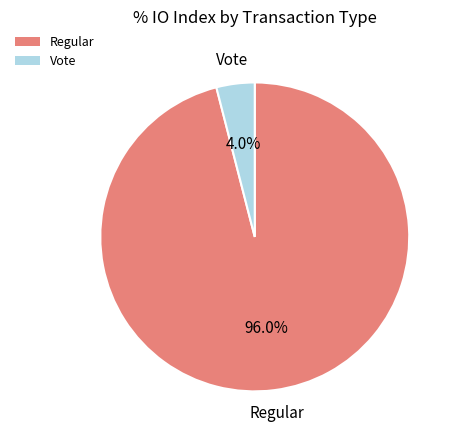

Which has a higher value, Regular or Vote?

Regular